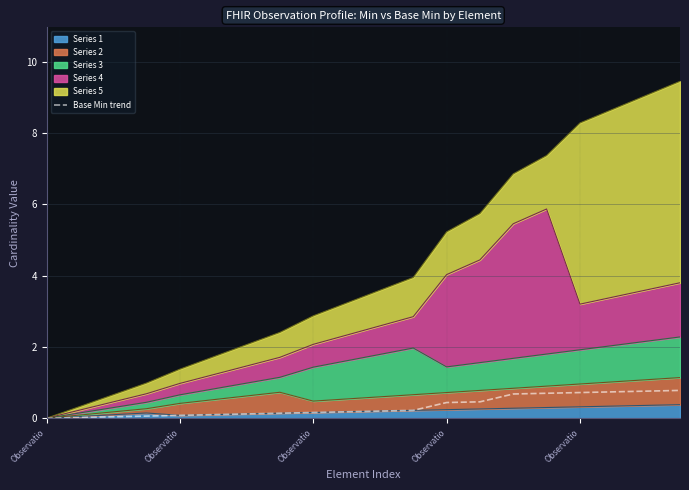

How many values exceed 0?

19